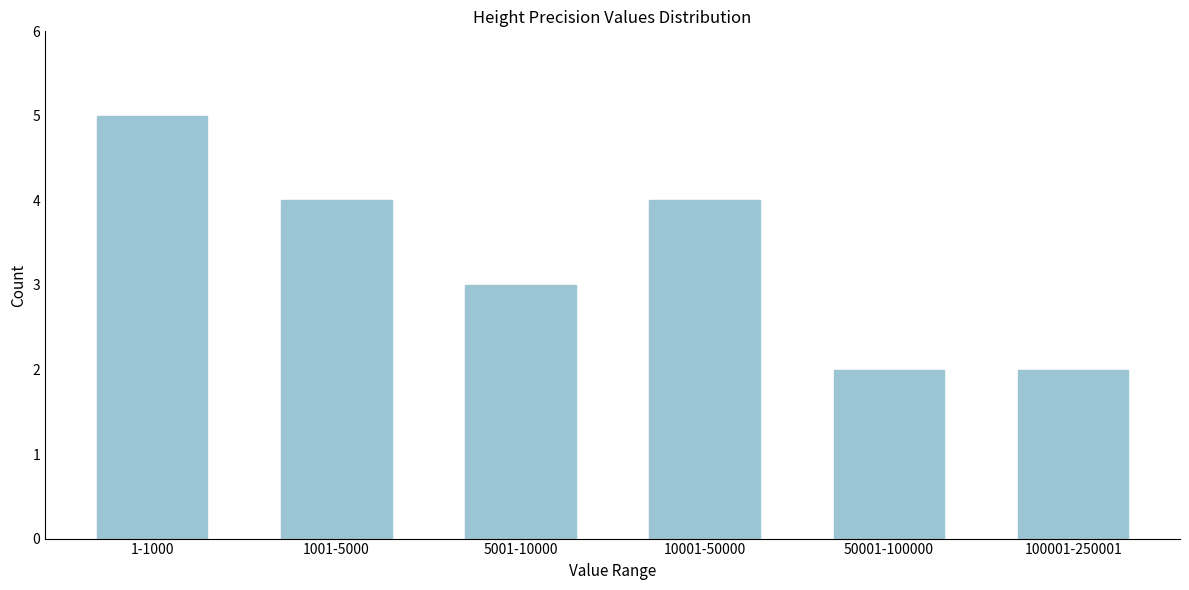

Reading left to right, transcribe all the data shown in this chart.

5	4	3	4	2	2